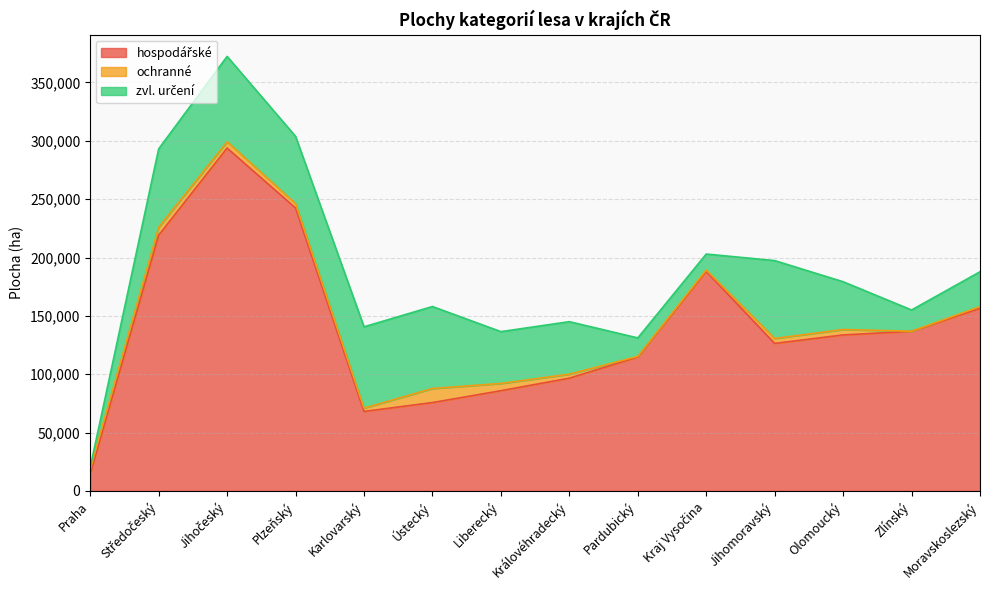

At which label is hospodářské closest to 154088?

Moravskoslezský